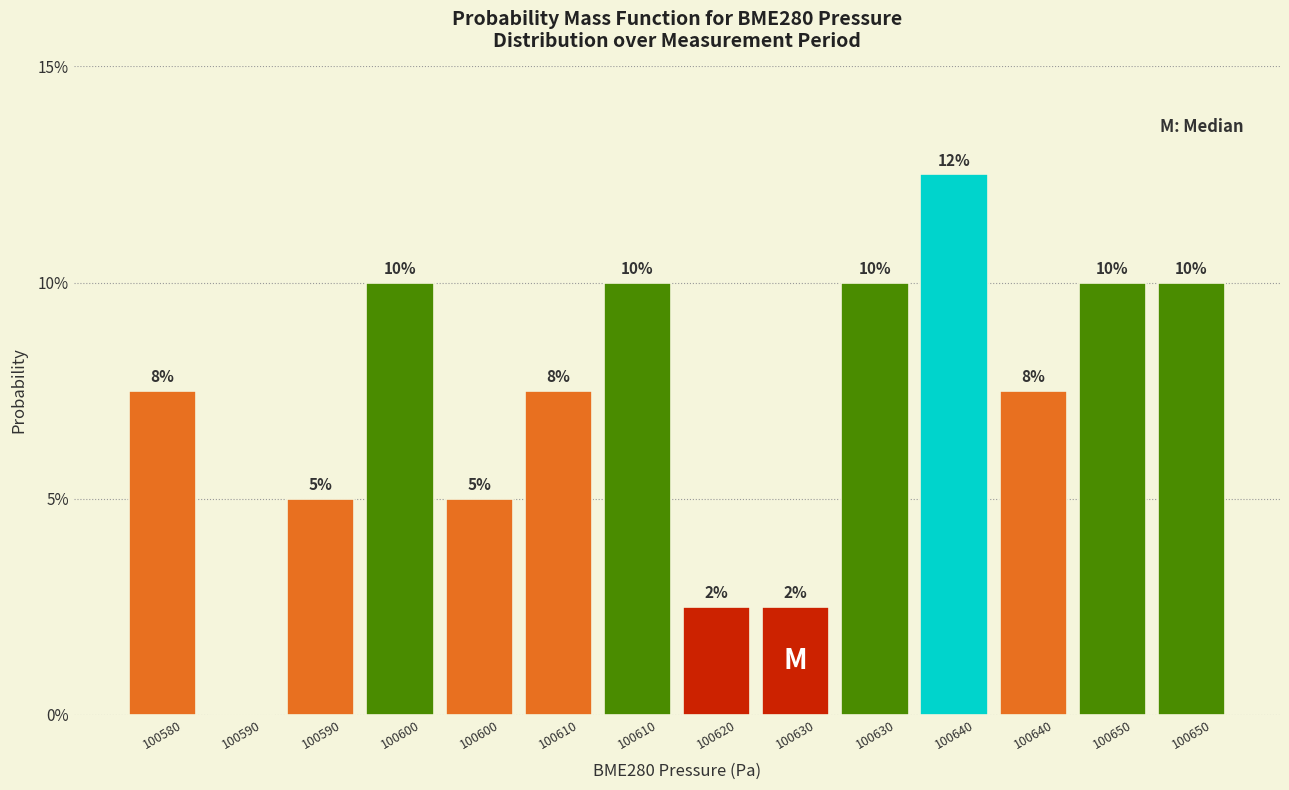

Are the bars horizontal?

No